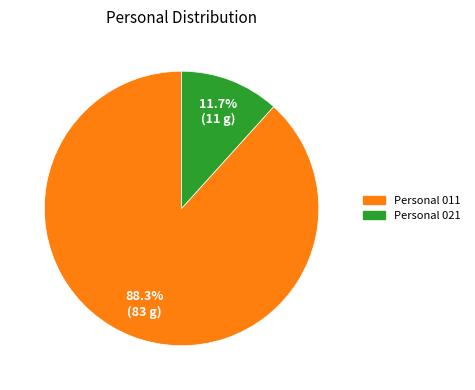

Which category has the smallest portion of the pie?

Personal 021